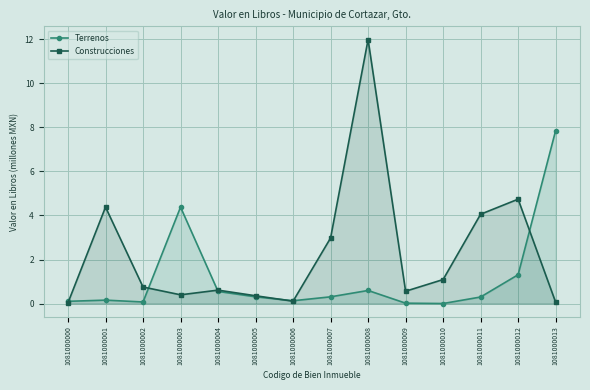

Which series has the largest total across all categories?

Construcciones